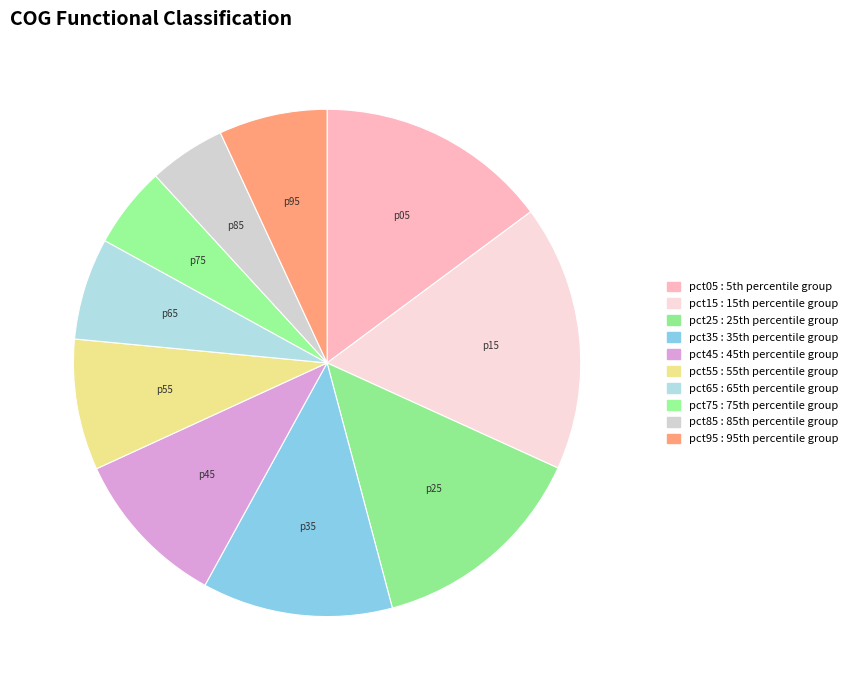

Is pct65 the majority of the pie?

No